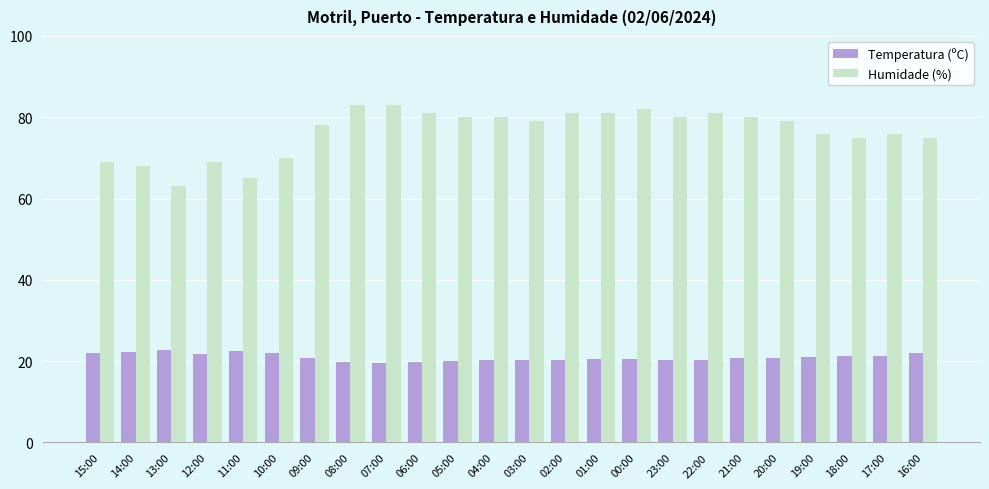

True or false: Temperatura (ºC) has a value of 12.1 at 19:00.

False